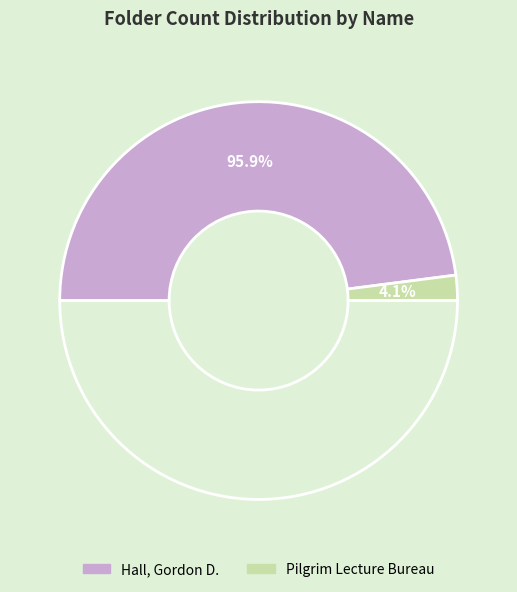

Does any single category account for the majority?

Yes